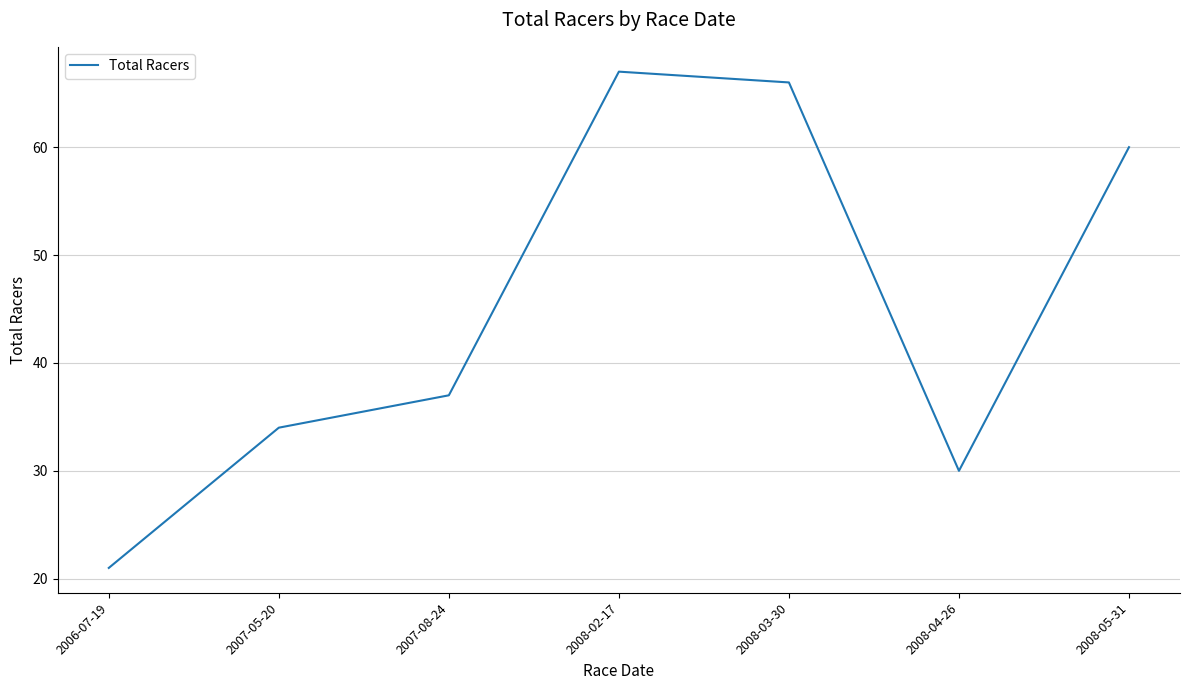

What is the difference between the maximum and minimum values?

46